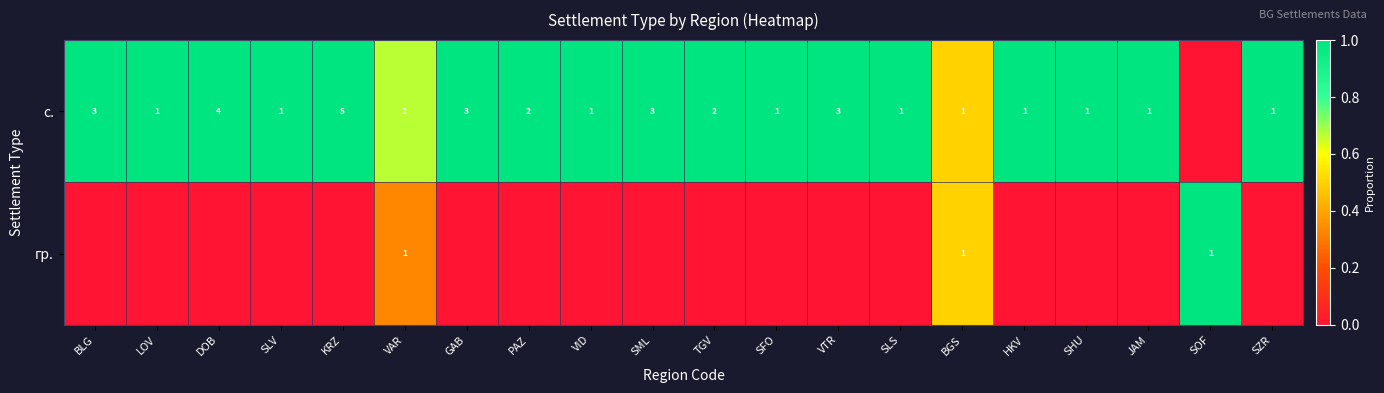

The value of с. at KRZ is 5. True or false?

True